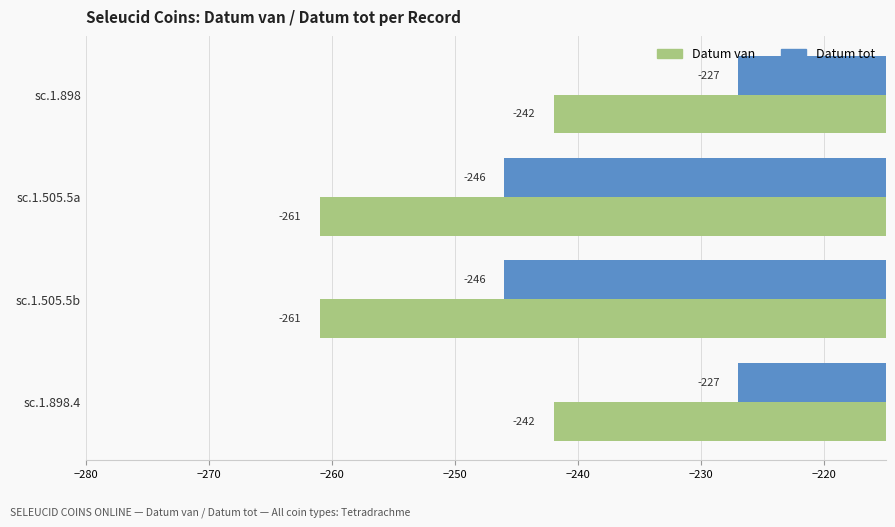

What is the approximate value of Datum tot at sc.1.505.5b, to the nearest 10?

-250